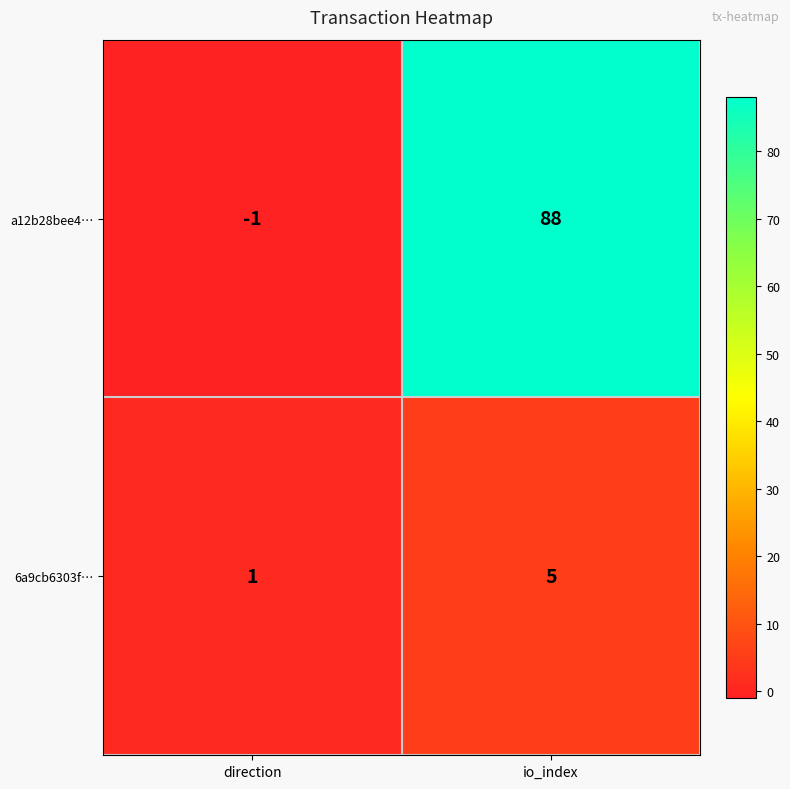

Count the number of data series in this chart.

2